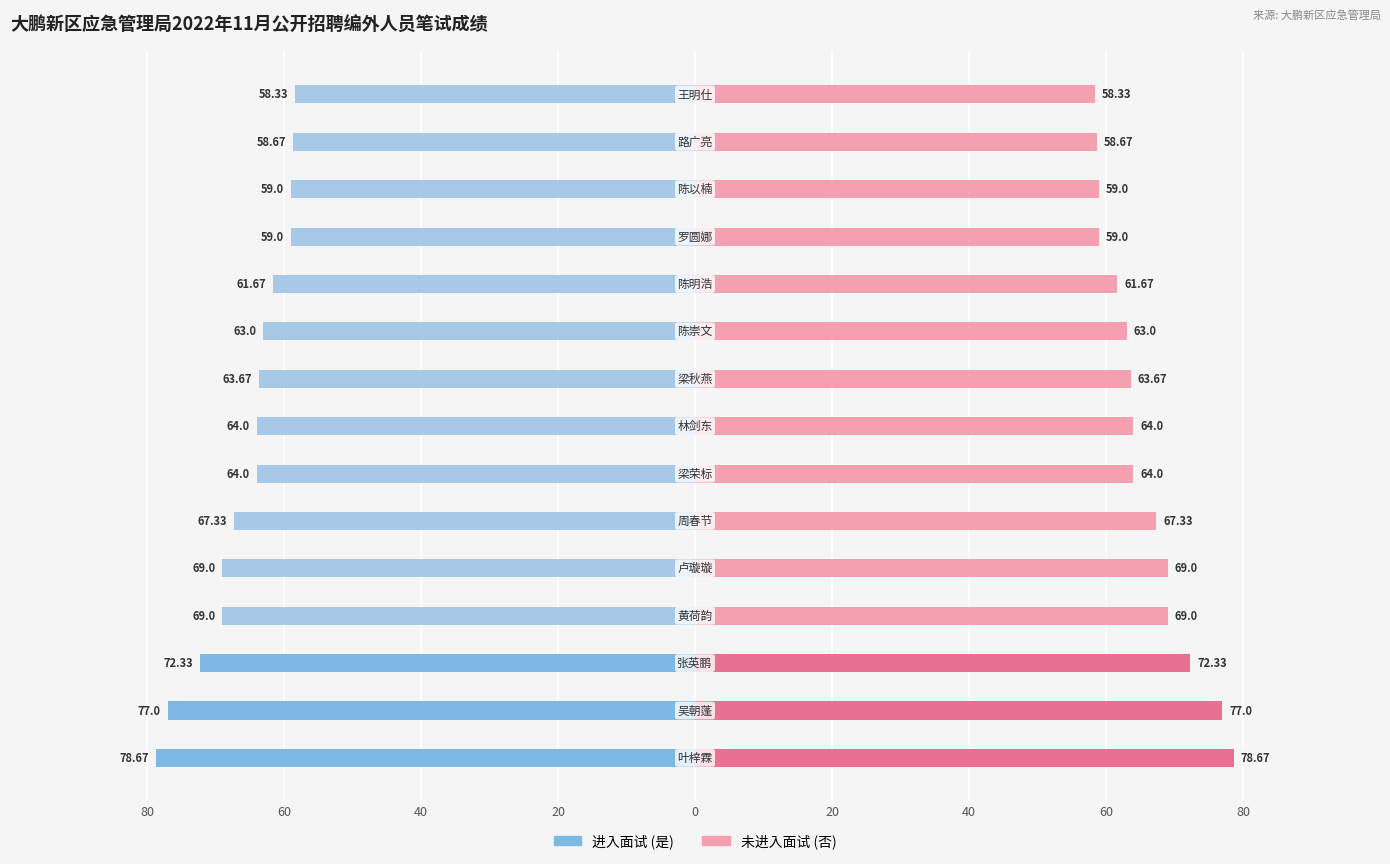

Between 80 and 20, which series saw the biggest shift?

进入面试(是)